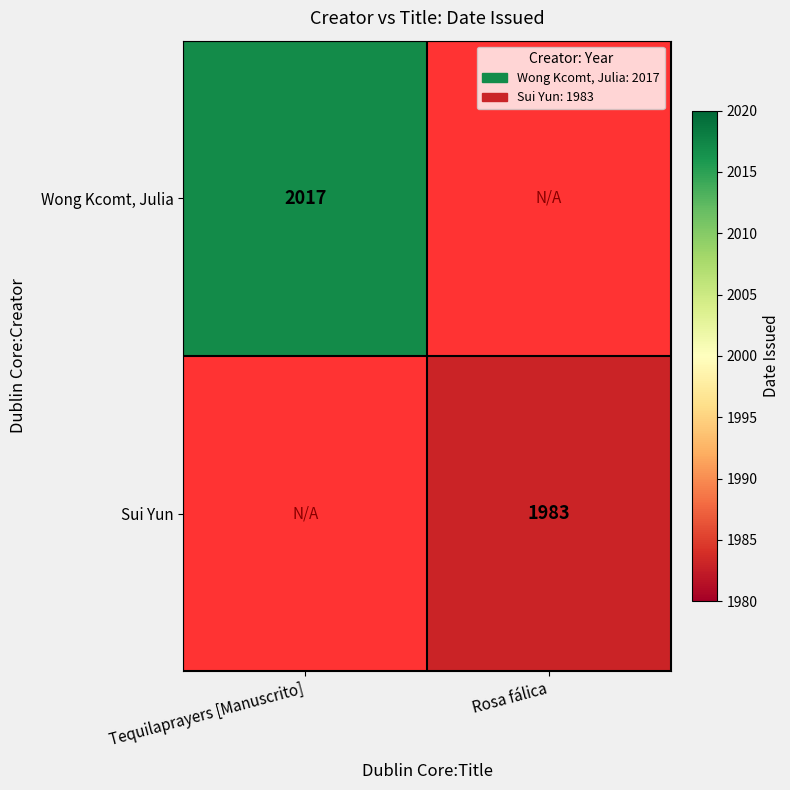

True or false: Sui Yun has a value of 1983 at Rosa fálica.

True